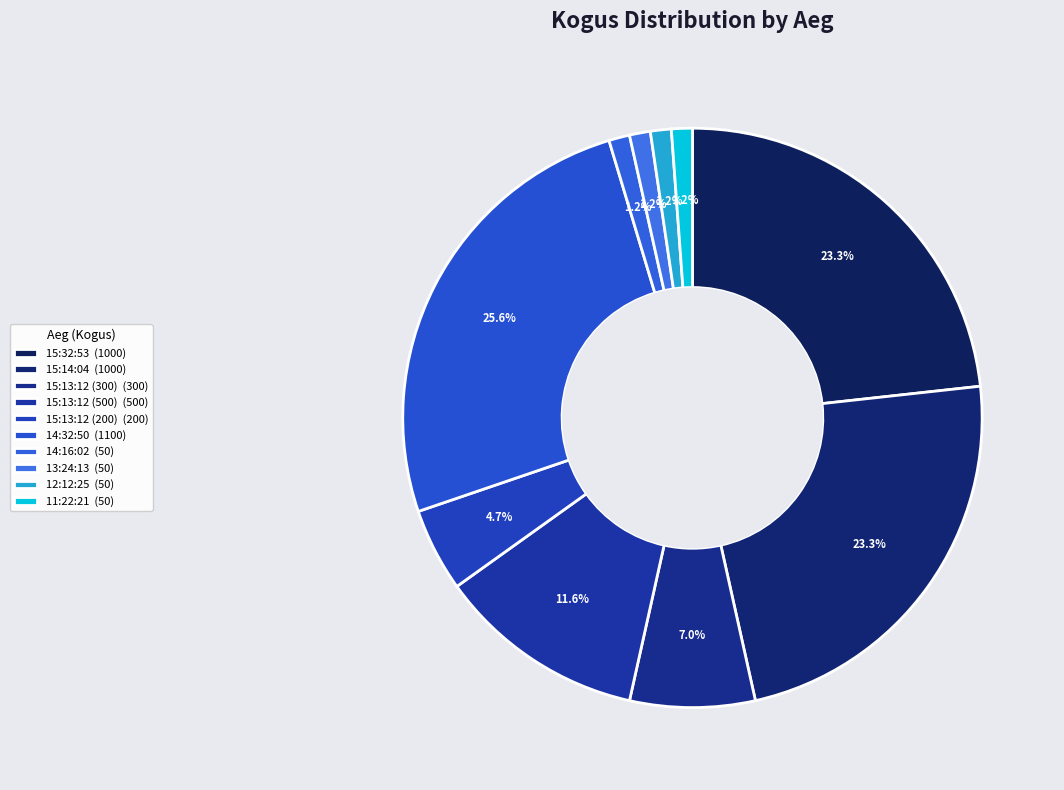

Approximately how many times larger is the value at 15:14:04 compared to 15:32:53?

1.0